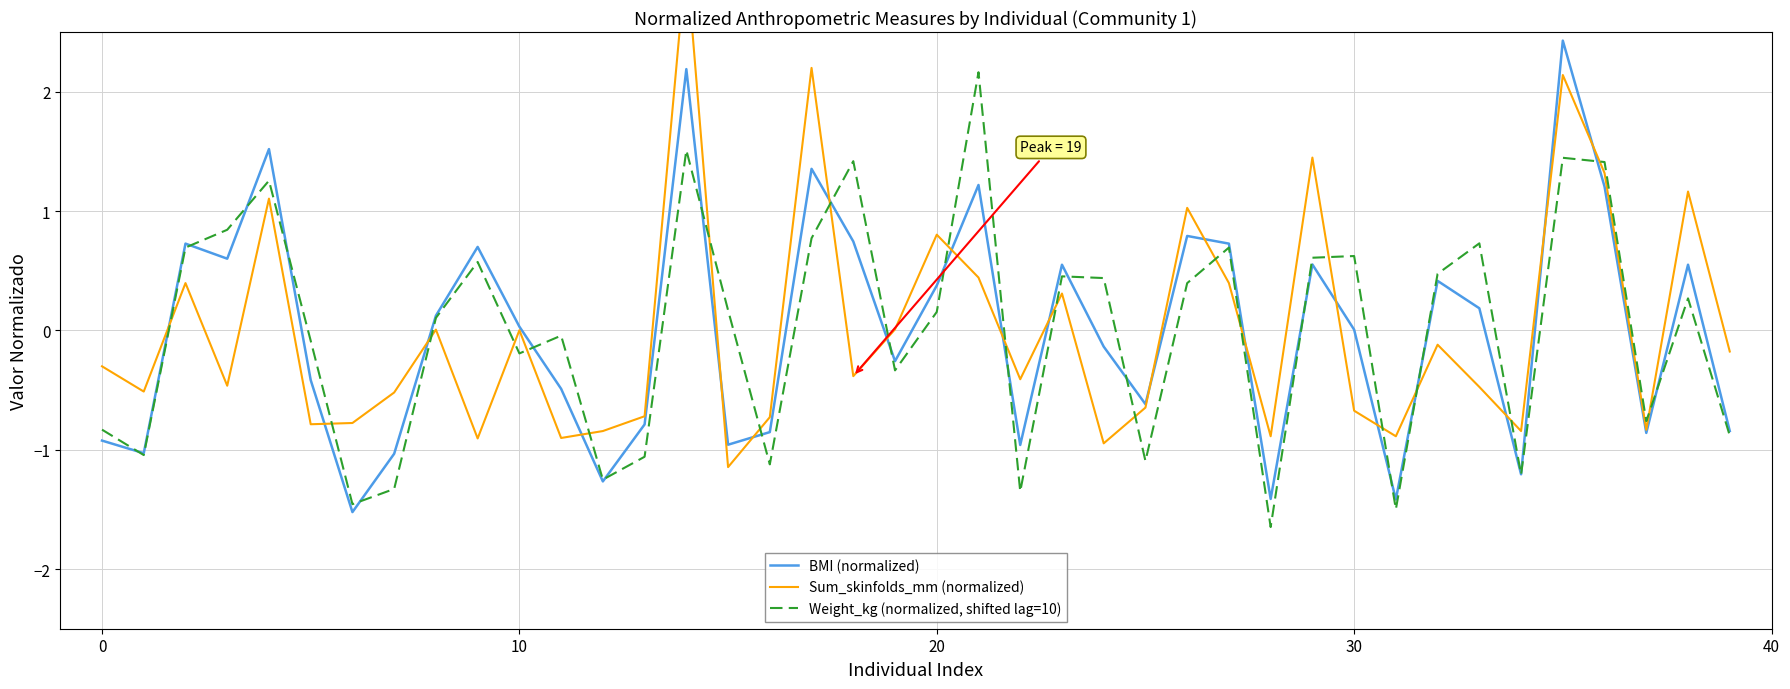

How many data points in Weight_kg (normalized, shifted lag=10) are less than 0?

18